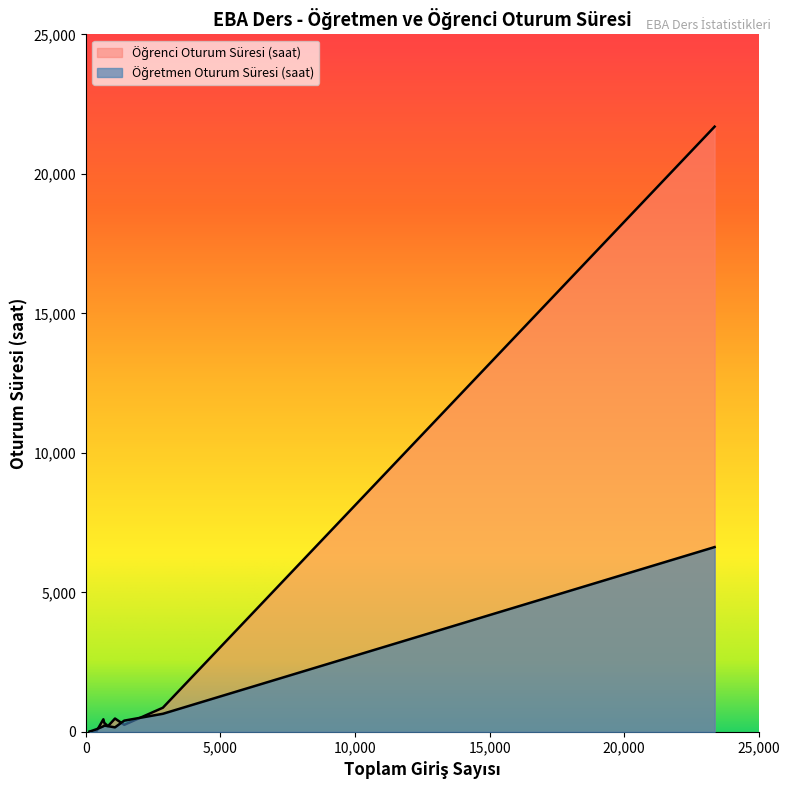

Rank the series by their maximum value, from highest to lowest.

Öğrenci Oturum Süresi (saat), Öğretmen Oturum Süresi (saat)